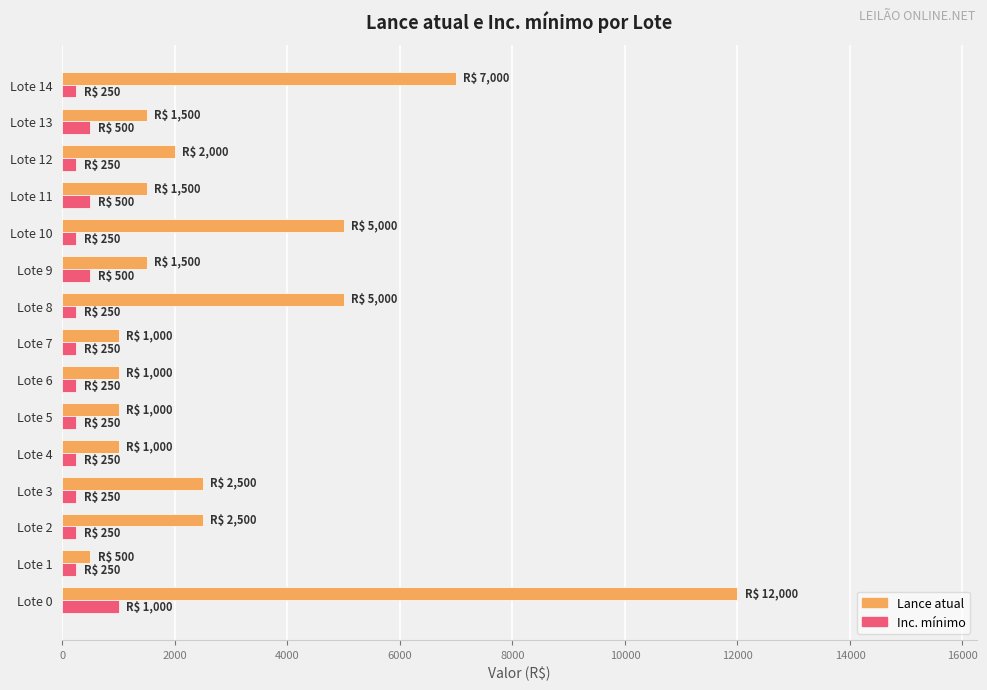

How many values in the Lance atual series are below 1500?

5